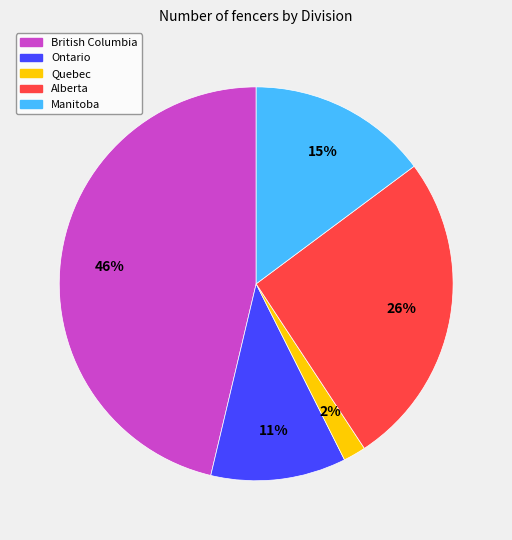

What percentage is the Alberta slice, to the nearest percent?

26%